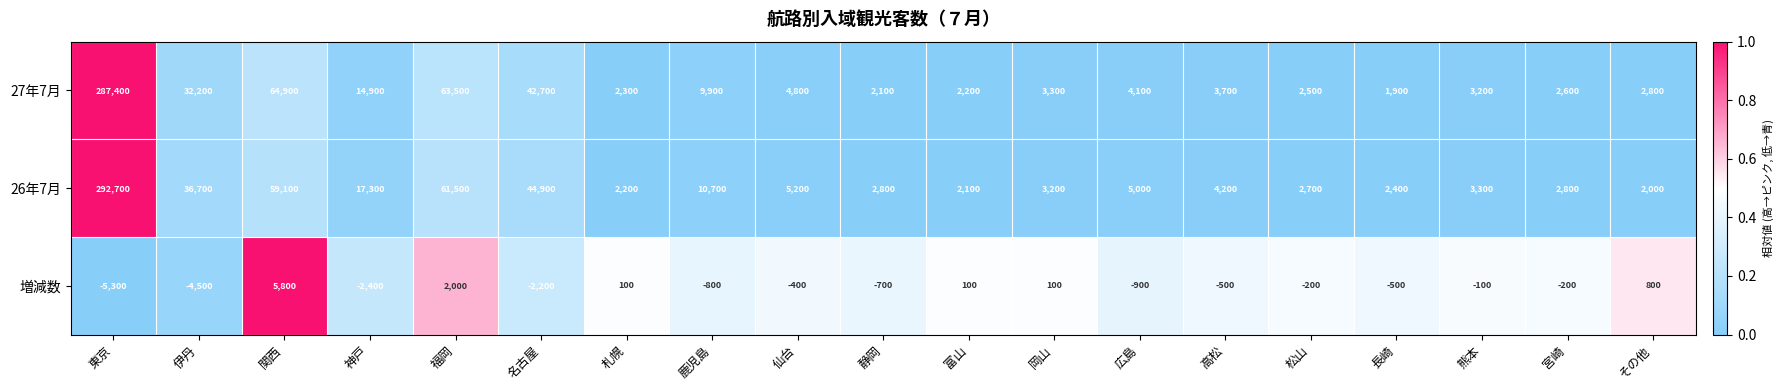

List the series in order of their peak value, lowest first.

増減数, 27年7月, 26年7月